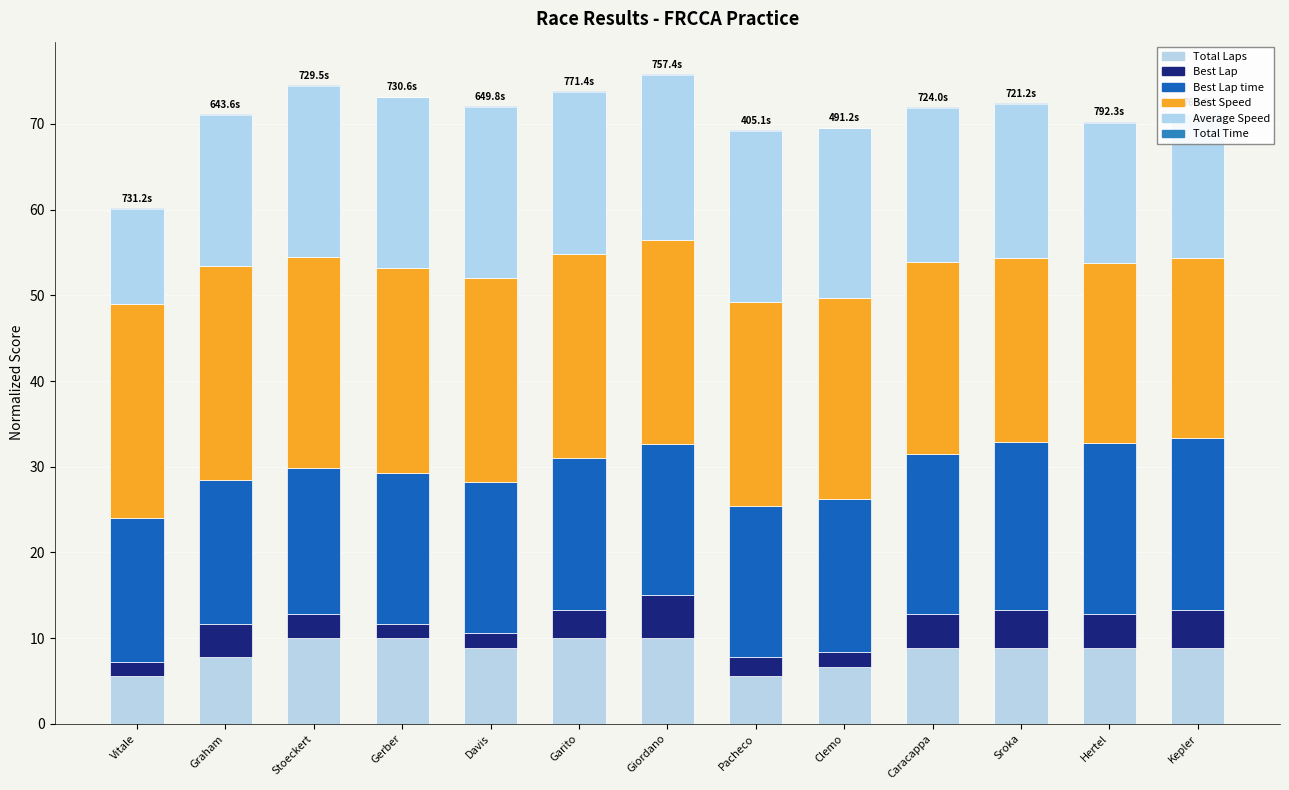

Are the bars grouped side by side (vs. stacked)?

No